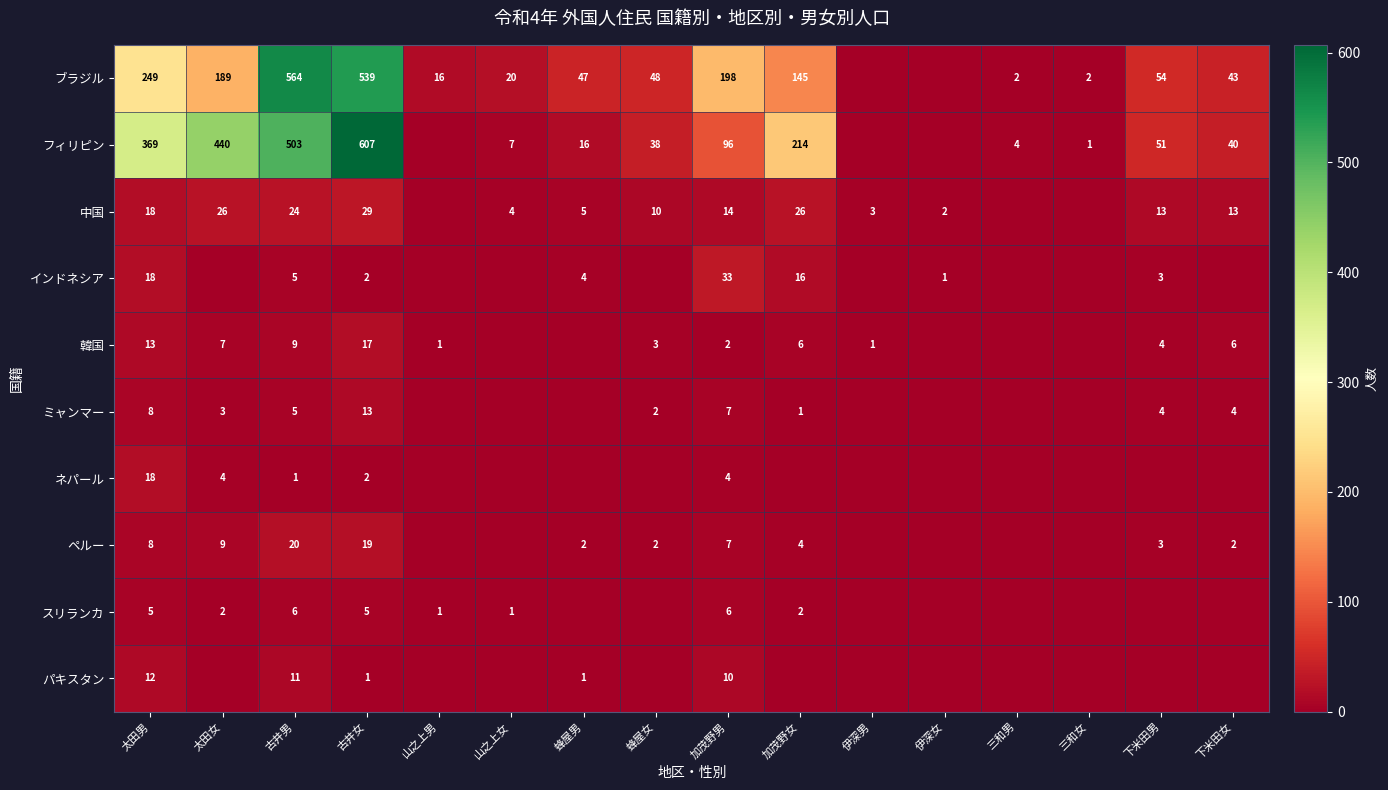

Is it true that ペルー equals 2 at 下米田女?

True